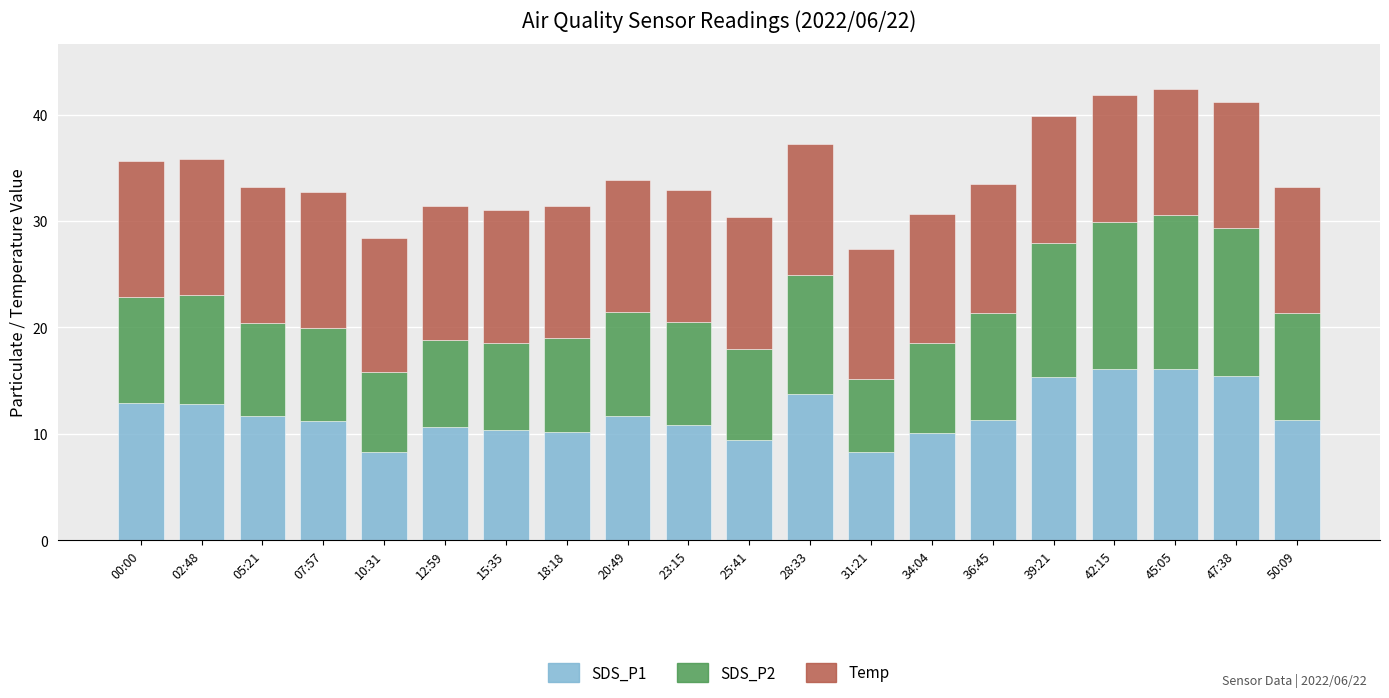

What is the sum of all SDS_P1 values?

237.7